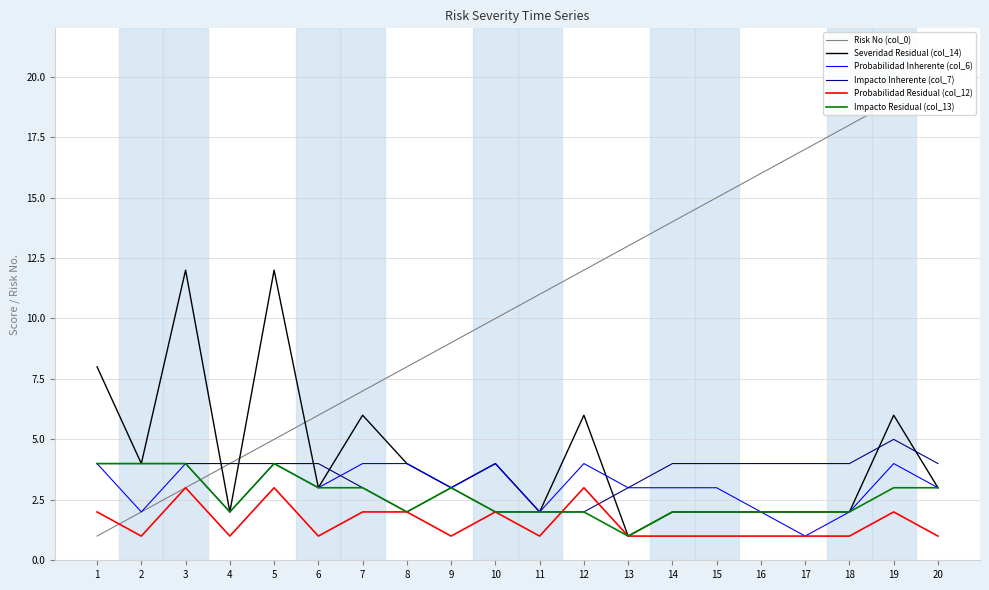

What is the difference between the maximum and minimum values in the Impacto Inherente (col_7) series?

3